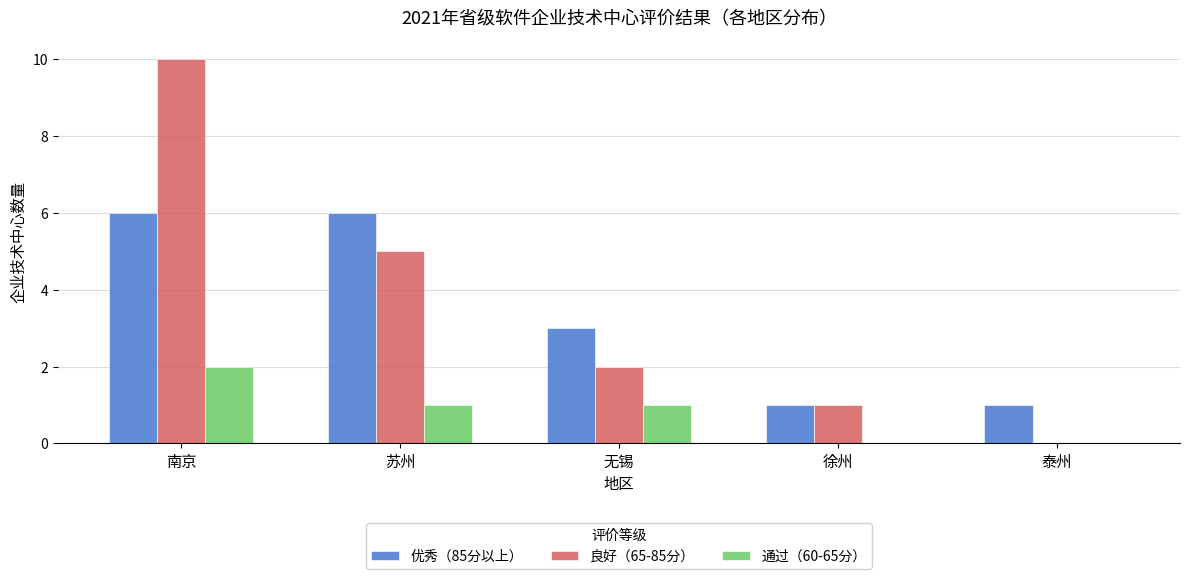

What is the sum of the 优秀（85分以上） values at 南京 and 泰州?

7